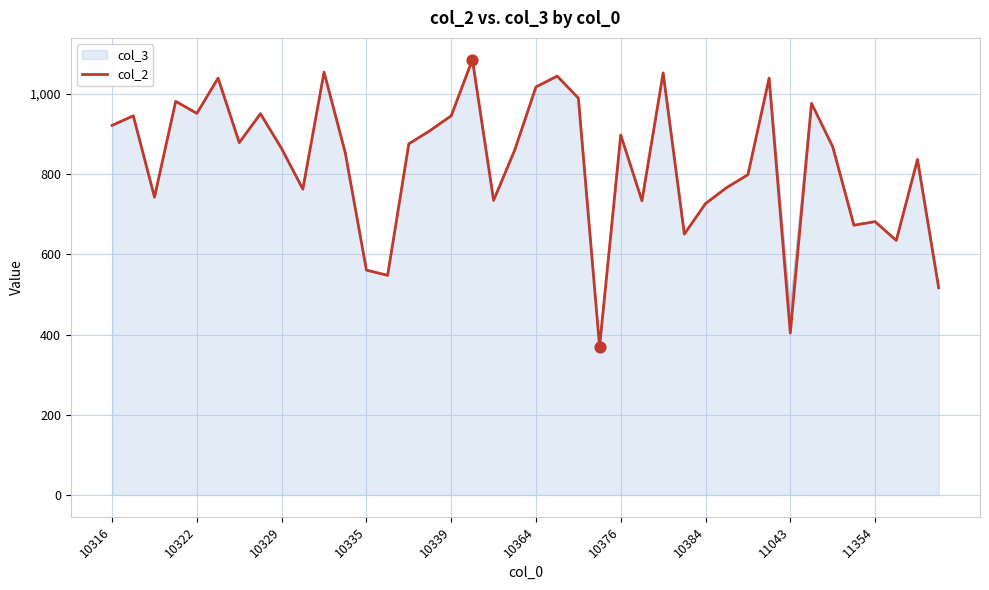

What is the minimum value for col_3?

370